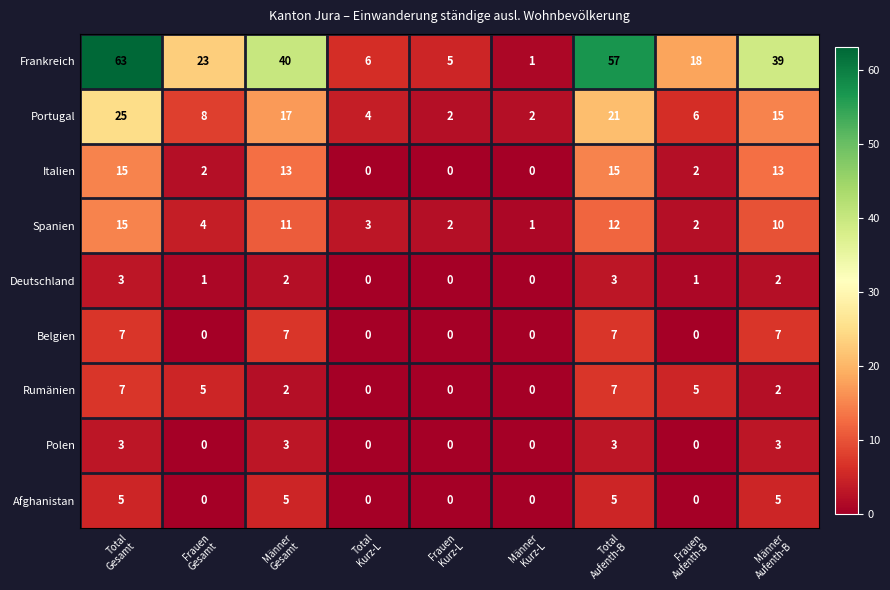

Which series has the largest range (max minus min)?

Frankreich